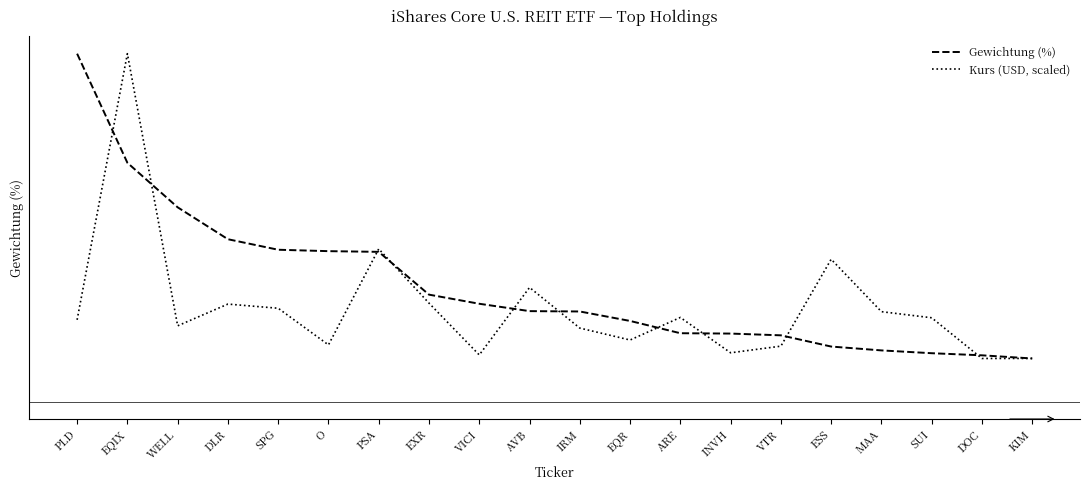

At which category is the sum across all series the highest?

EQIX